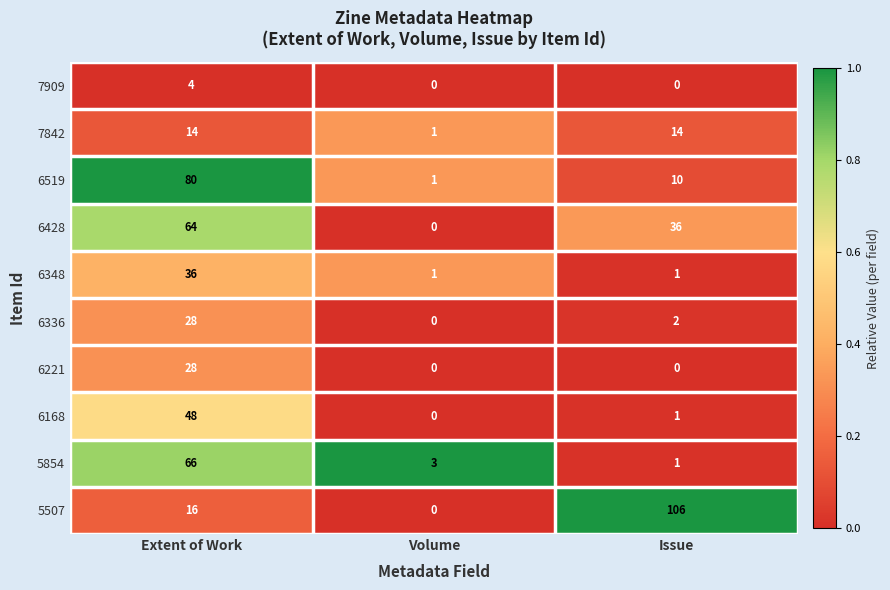

Which category has the lowest value in the 6168 series?

Volume